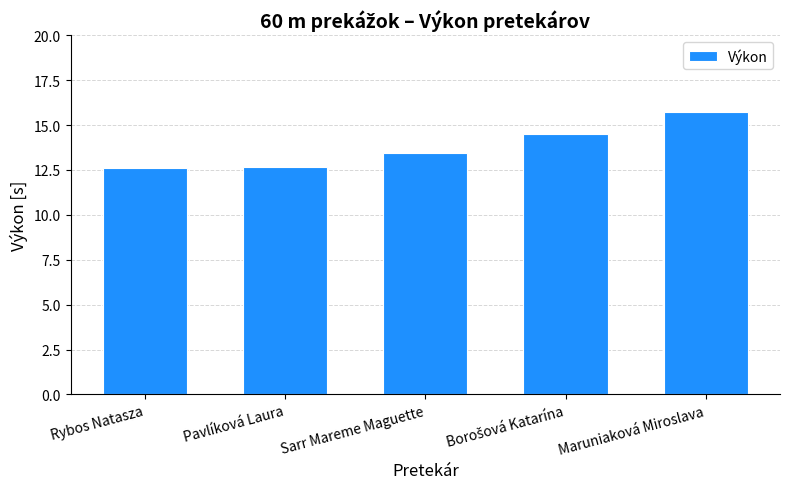

True or false: the data shows 8.1 at Rybos Natasza.

False